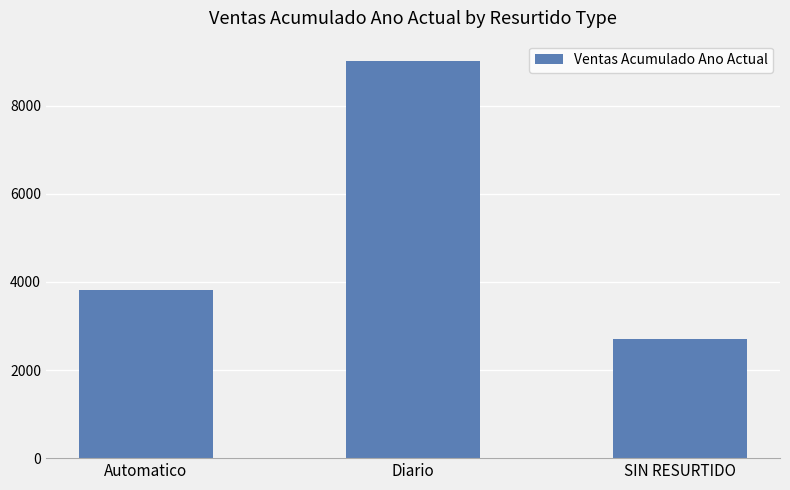

What is the approximate value at SIN RESURTIDO, to the nearest 10?

2700